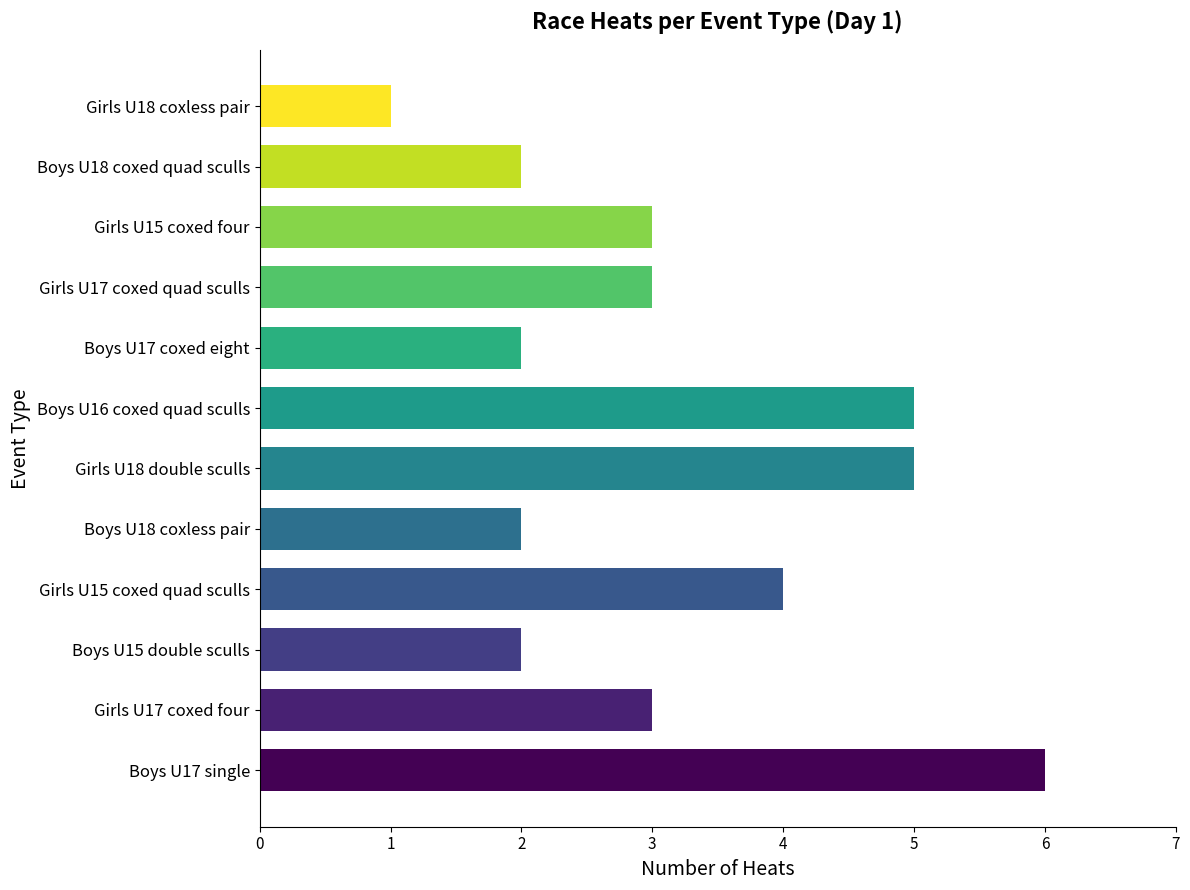

The value at Boys U16 coxed quad sculls is 1. True or false?

False